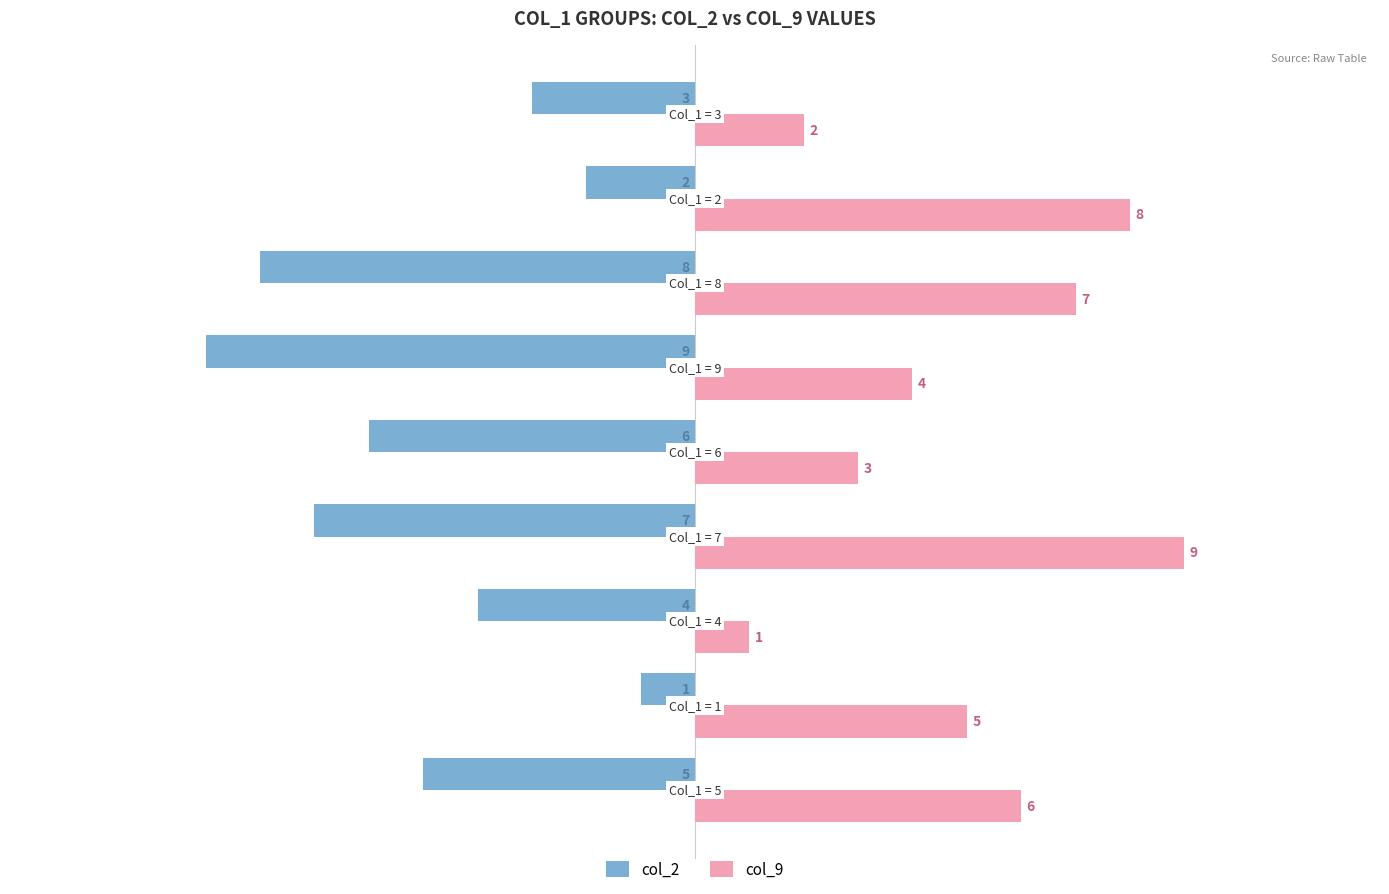

Count the col_9 values in the range 3 to 7.

5